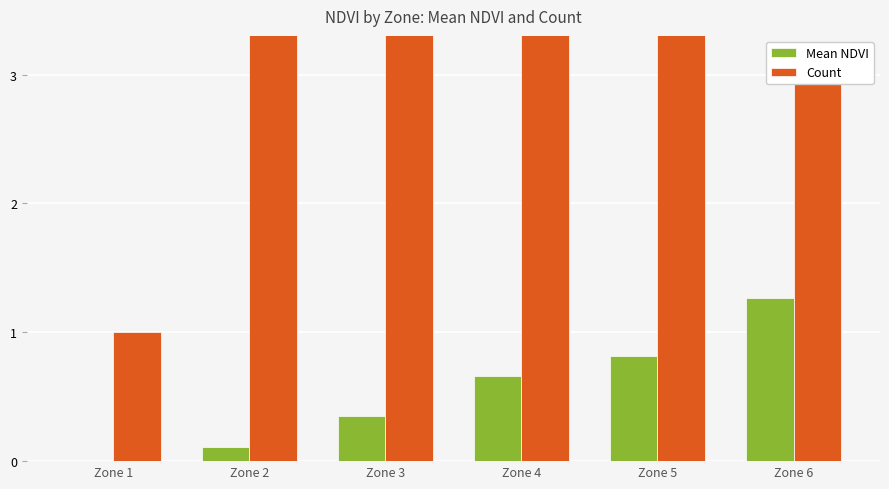

What are all the series names shown in the legend?

Mean NDVI, Count